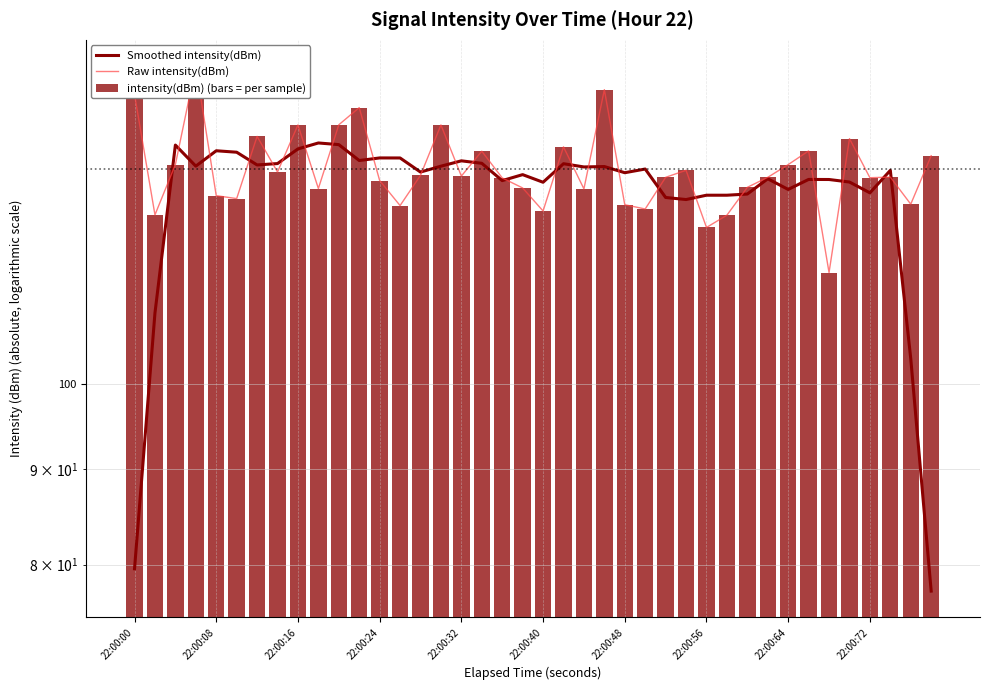

Are the bars grouped side by side (vs. stacked)?

Yes